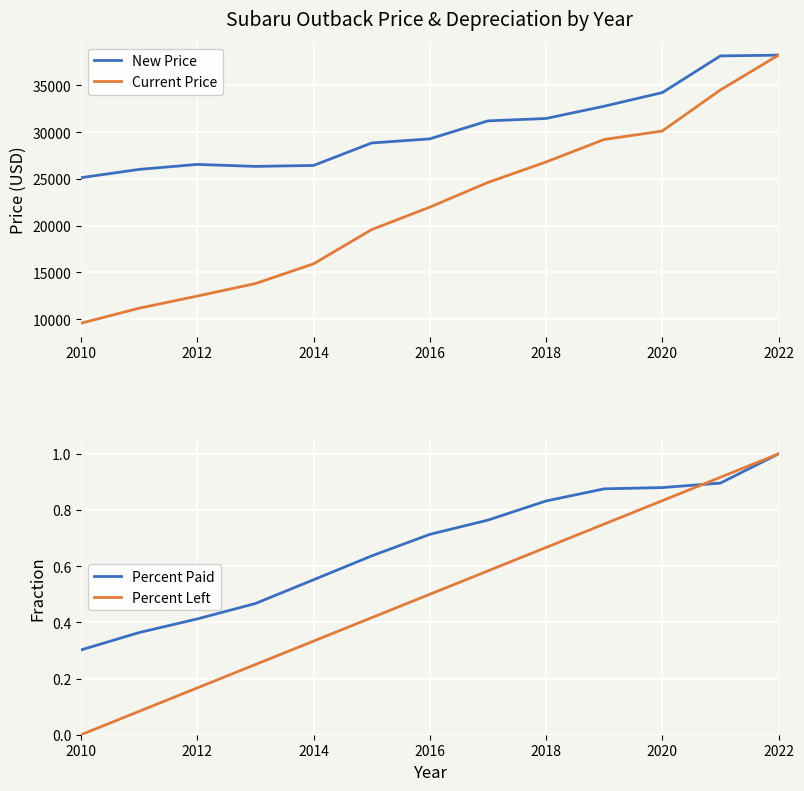

True or false: New Price and Percent Left cross at least once.

False